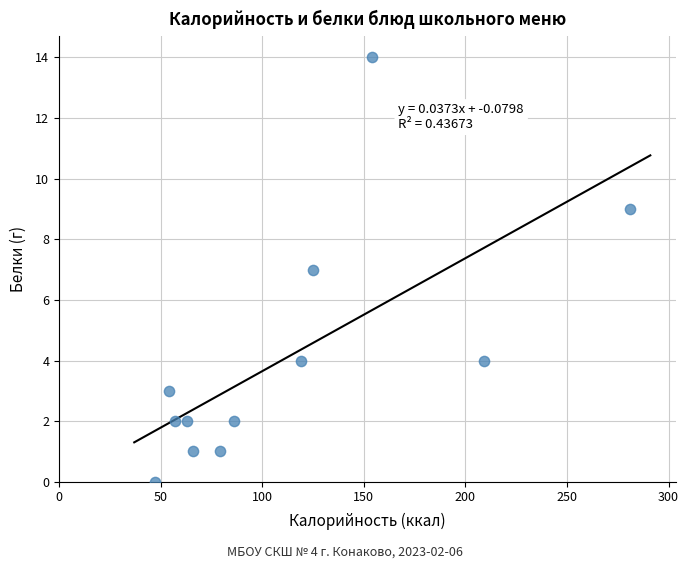

What is the range of Y values (max minus min)?

14